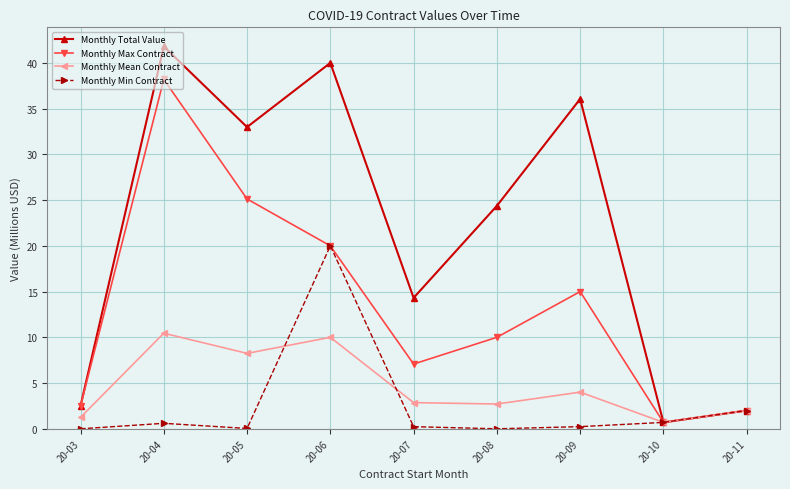

What is the difference between the second highest and second lowest values in the Monthly Min Contract series?

2.0